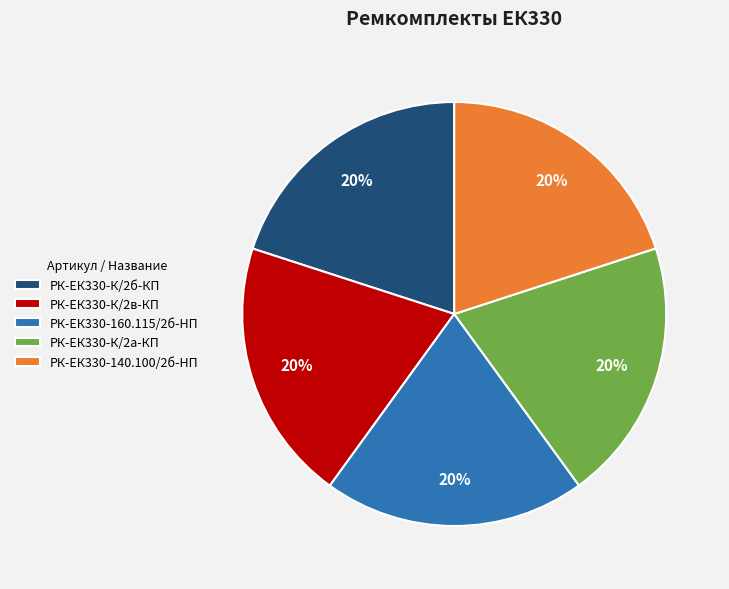

Combined, do РК-ЕК330-К/2б-КП and РК-ЕК330-К/2а-КП account for over 50%?

No